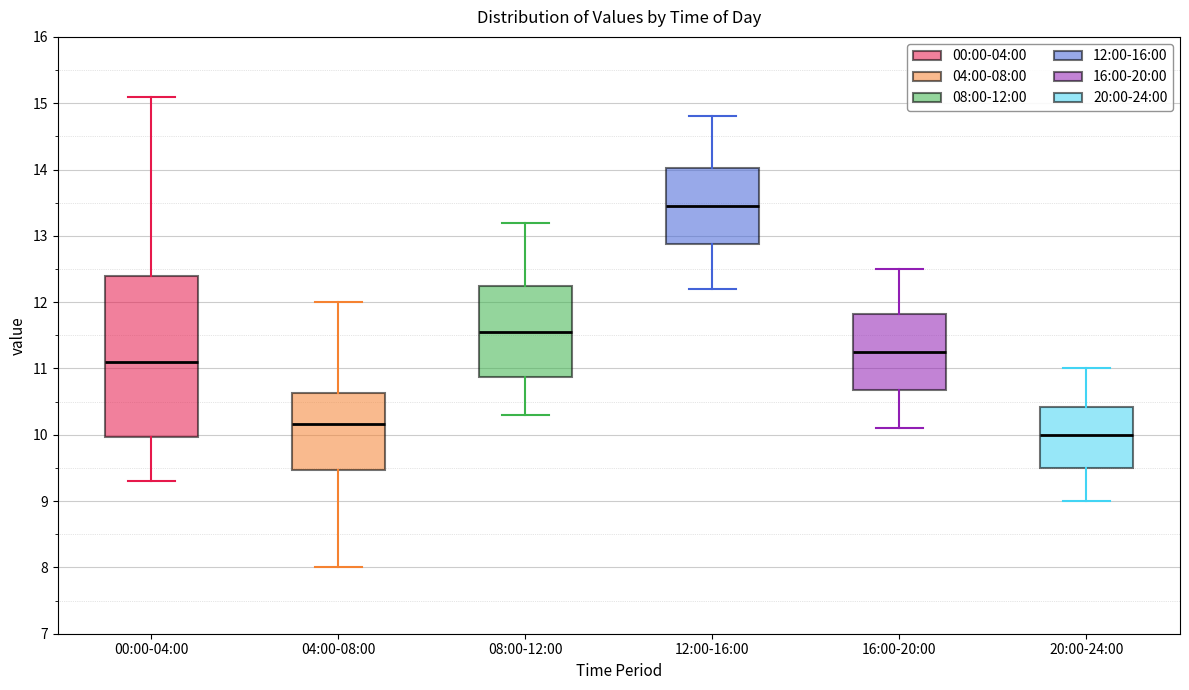

Where does the lower whisker of the box for 20:00-24:00 end on the y-axis? The values are not printed on the chart, so give them approximately, as read against the axis.

9.0